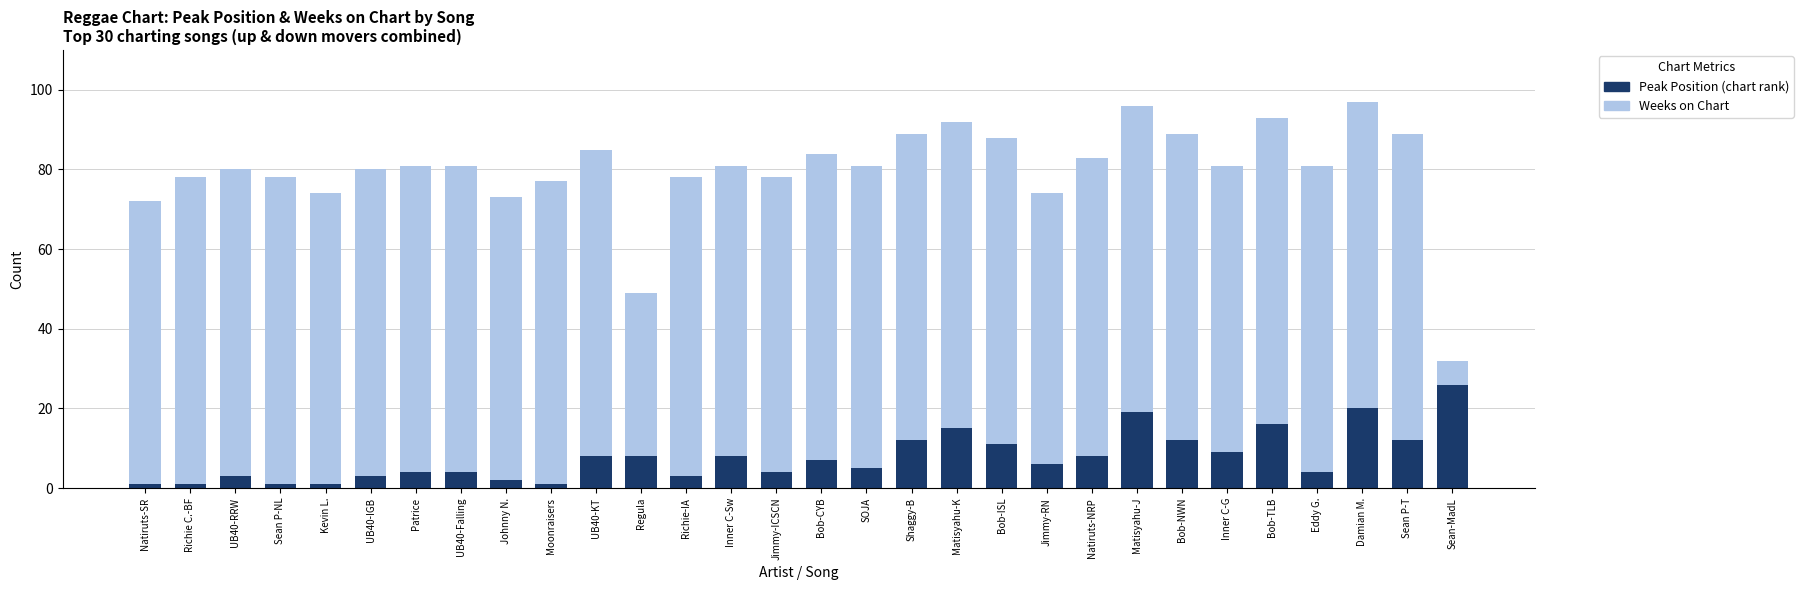

What is the total value across all series at Bob-NWN?

89